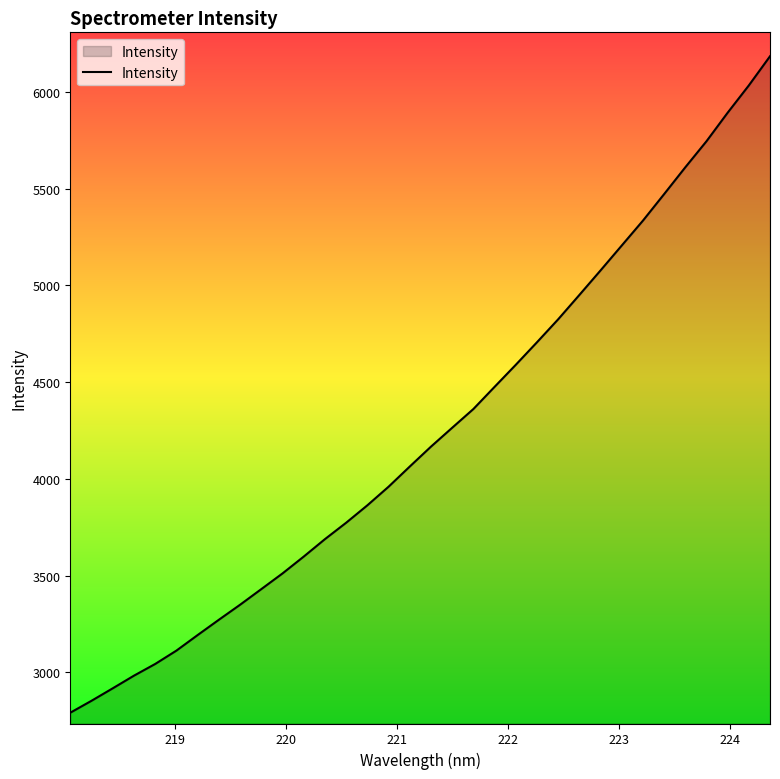

What is the difference between the maximum and minimum values?

3394.2